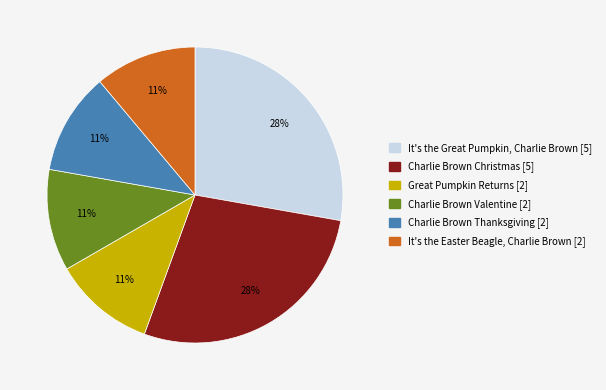

To the nearest percent, what is the difference between the largest and smallest slice percentages?

17%